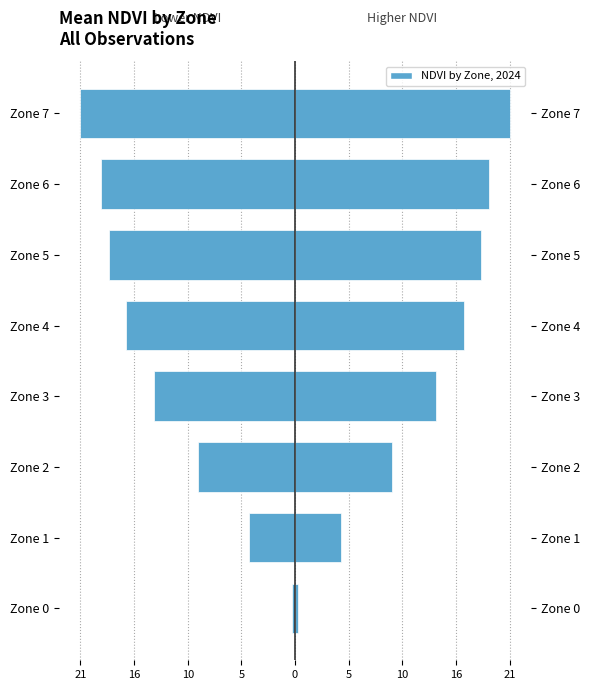

Is the value of Left (mirrored) at Zone 3 greater than the value of NDVI by Zone, 2024 at Zone 4?

No